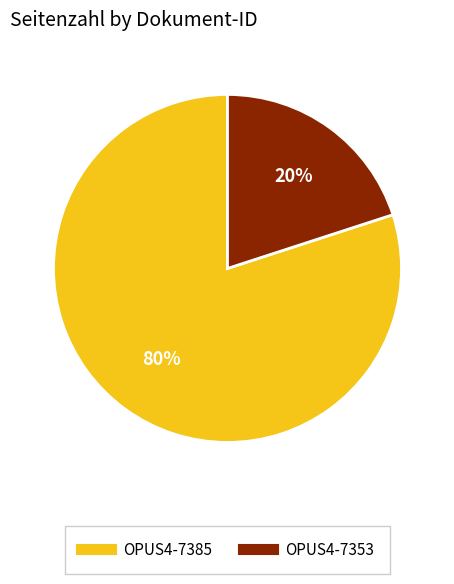

The OPUS4-7385 slice represents 68% of the pie. True or false?

False